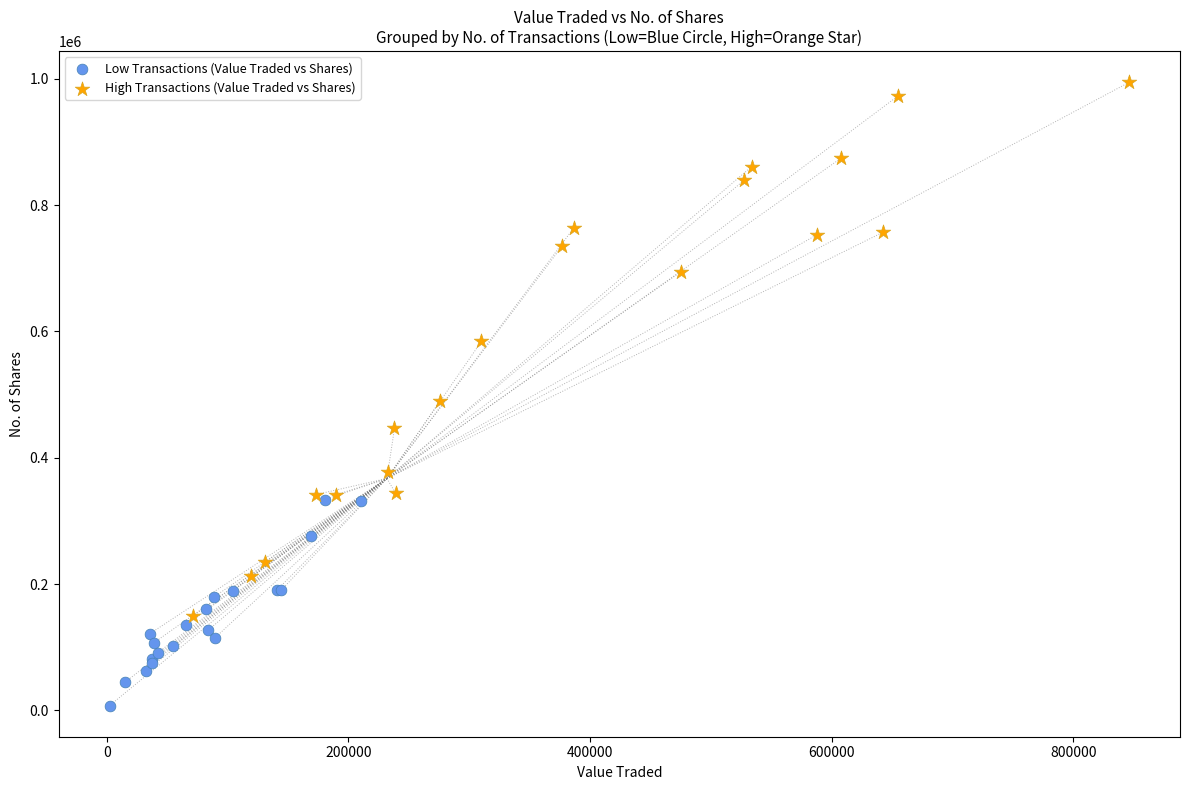

Which series has the largest Y range (max minus min)?

High Transactions (Value Traded vs Shares)